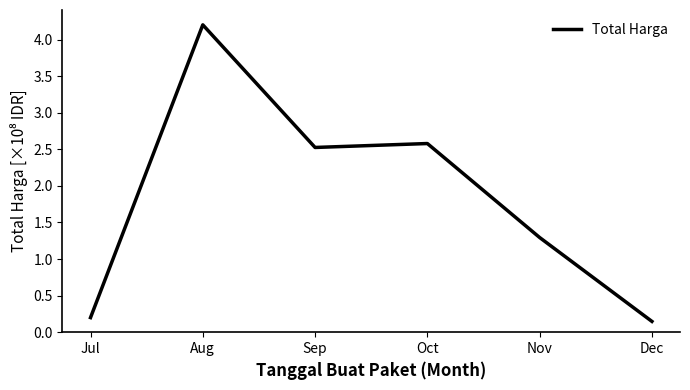

What is the maximum value shown in the chart?

4.2